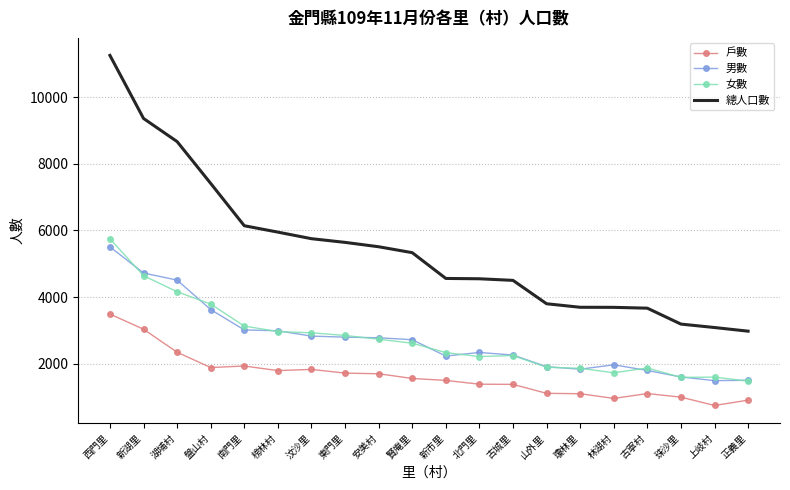

What is the minimum value for 男數?

1490